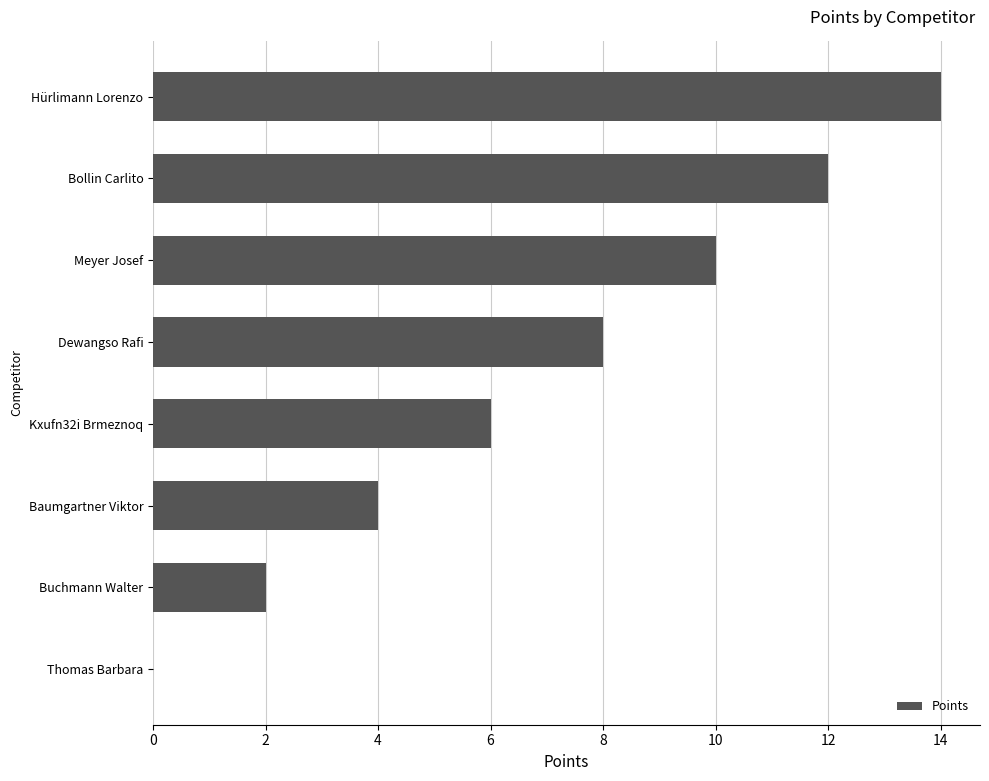

What is the change in value from Hürlimann Lorenzo to Kxufn32i Brmeznoq?

-8